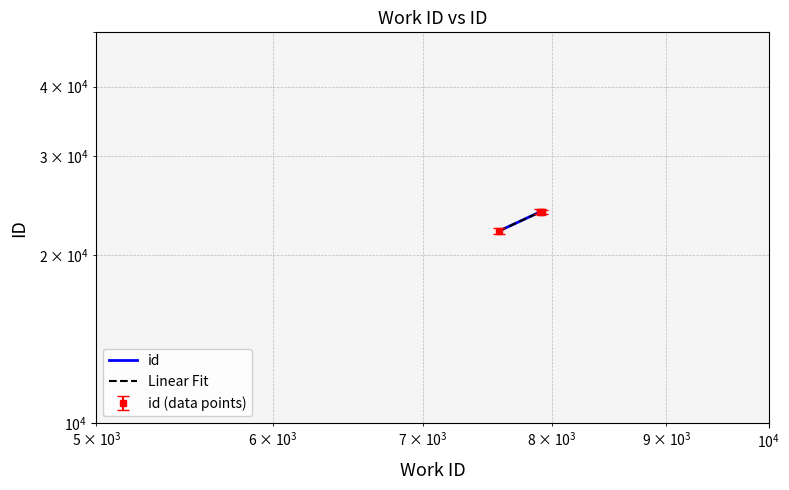

Reading right to left, list all the values displayed in this chart.

7913=23901	7903=23886	7574=22072